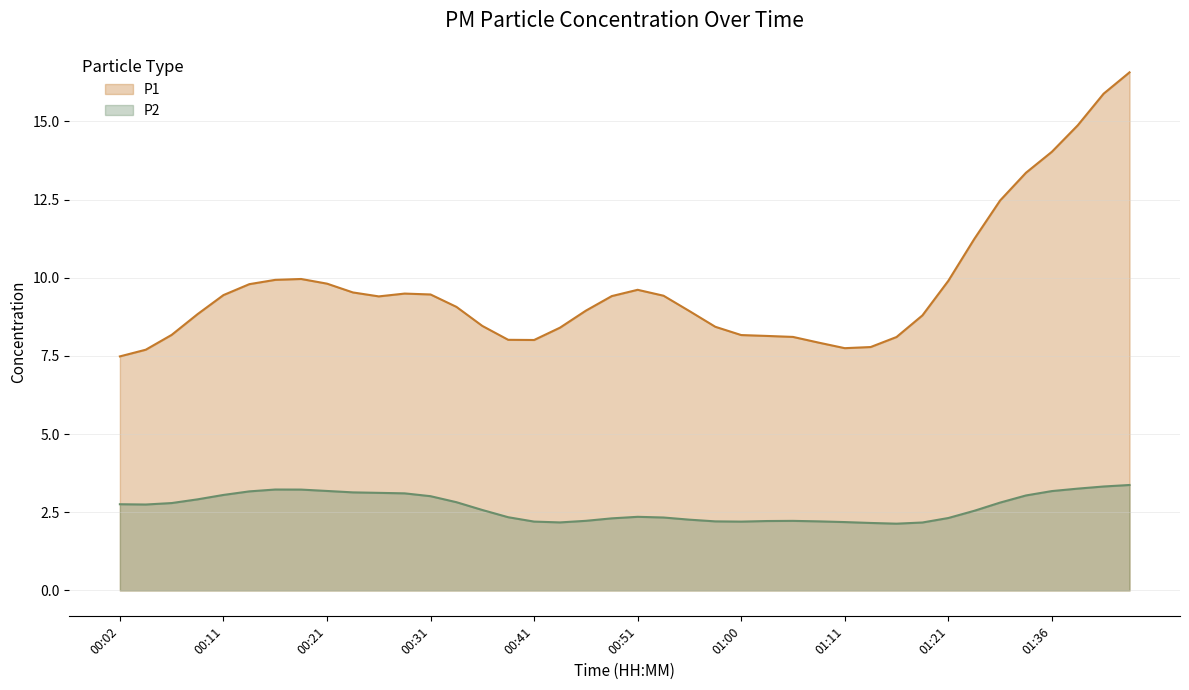

The value of P2 at 00:06 is 4.5. True or false?

False